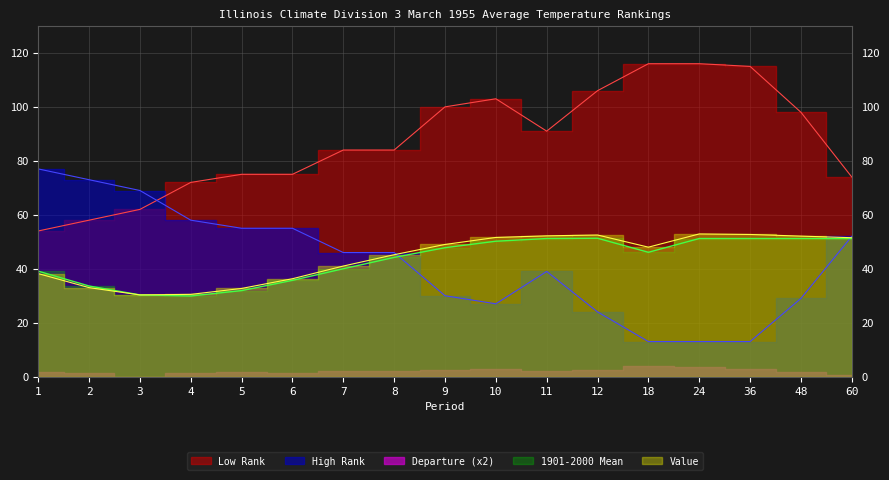

What is the value of the High Rank point at the 6th from the left?

55.0